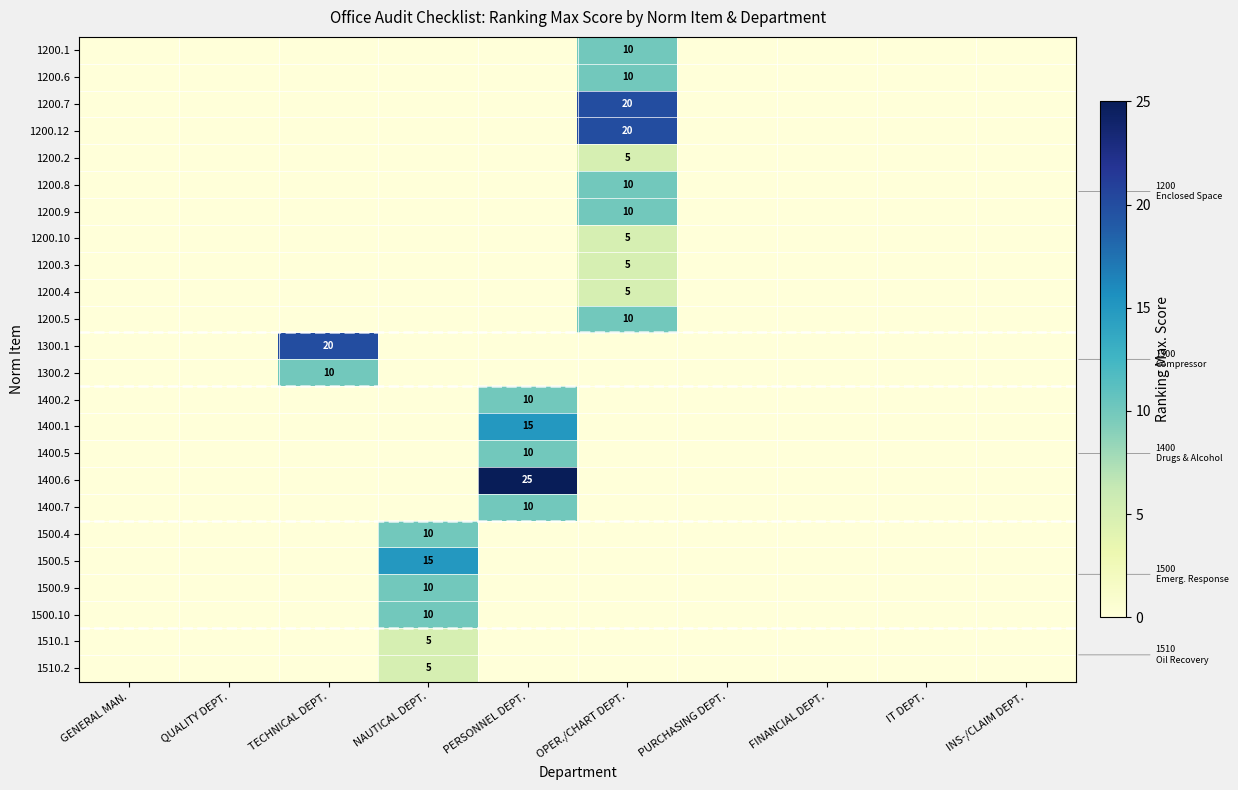

What is the difference between the 1400.1 values at INS-/CLAIM DEPT. and PERSONNEL DEPT.?

15